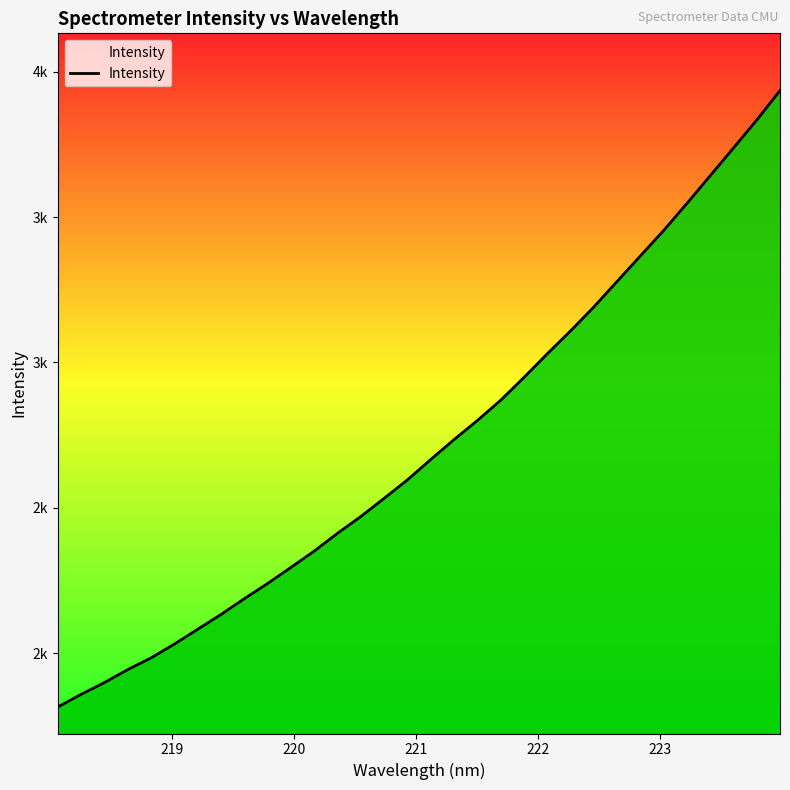

Reading right to left, extract all data points from this chart.

3934.7	3833.2	3737.2	3641.7	3546.6	3453.6	3366.1	3278.4	3190.5	3108.3	3029.6	2948.3	2869.8	2800.3	2734.8	2666.2	2596.4	2532.9	2470.4	2412.7	2351.5	2295.3	2240.1	2187.8	2133.5	2082.6	2031.7	1984.2	1944.0	1899.3	1858.9	1815.3